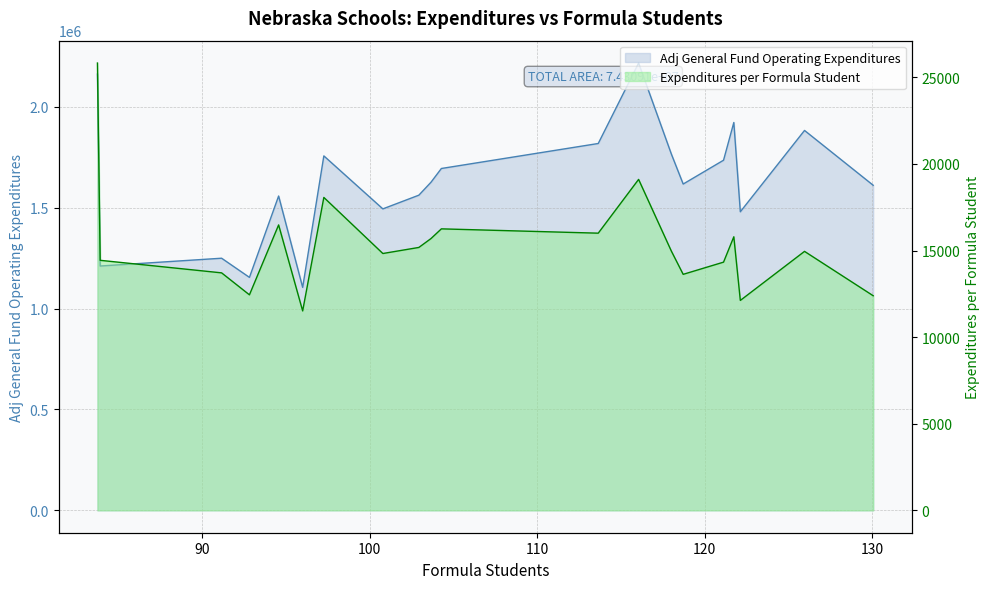

What is the value of the Adj General Fund Operating Expenditures per Formula Student point at the 2nd from the left?

14435.1